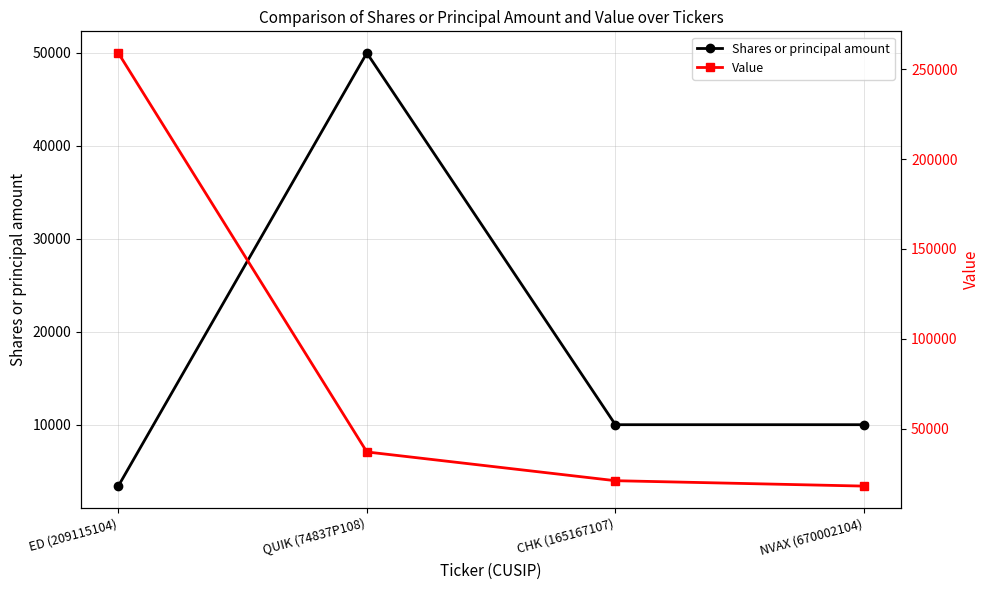

The Value series shows 259000 at ED (209115104). True or false?

True